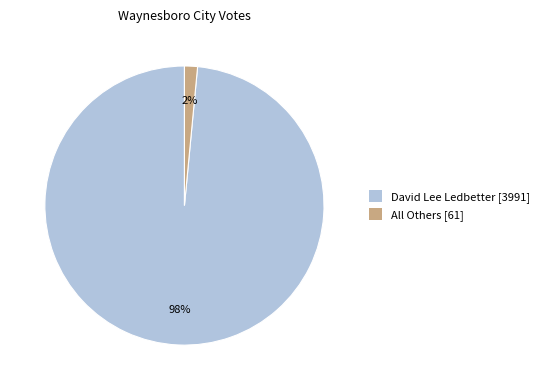

To the nearest percent, what percentage of the pie is All Others?

2%